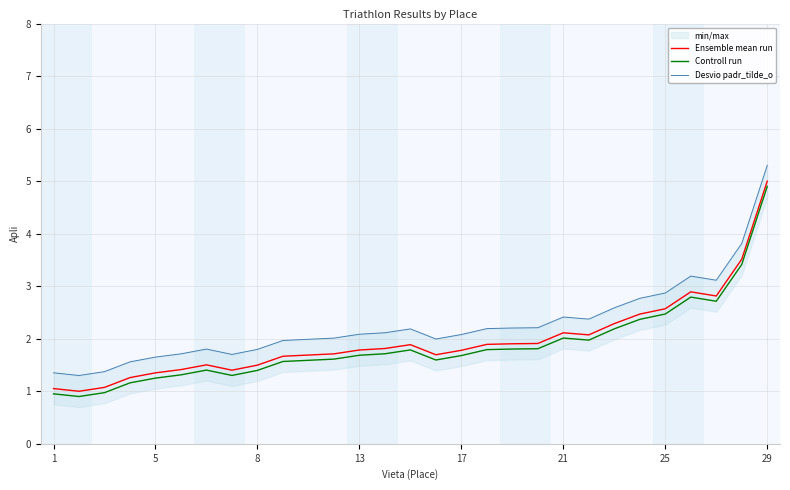

Count the number of data series in this chart.

3